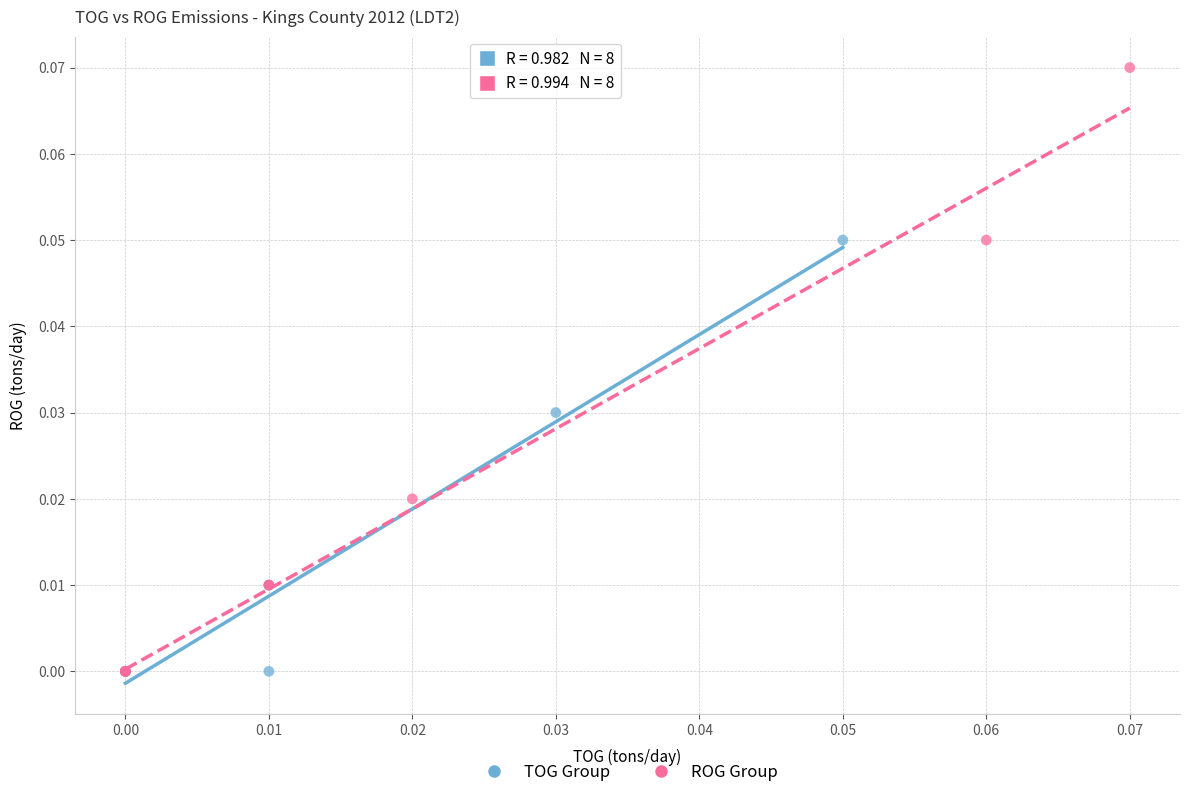

Which series has the widest spread of Y values?

ROG Group